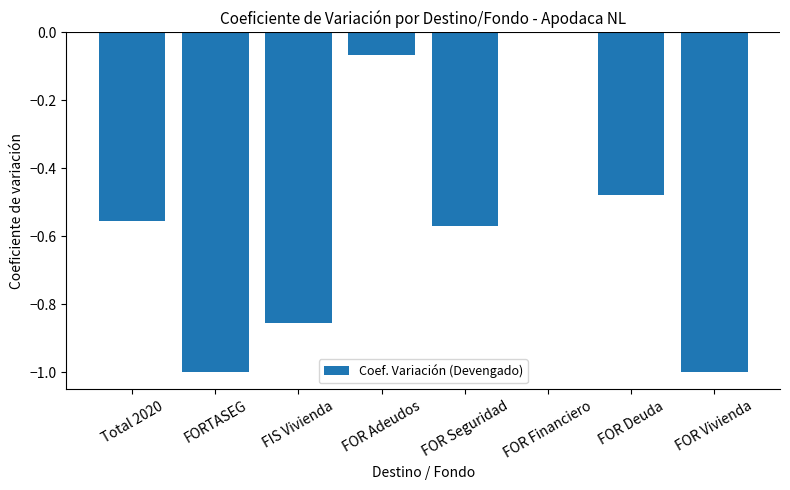

Between FOR Deuda and Total 2020, which is larger?

FOR Deuda